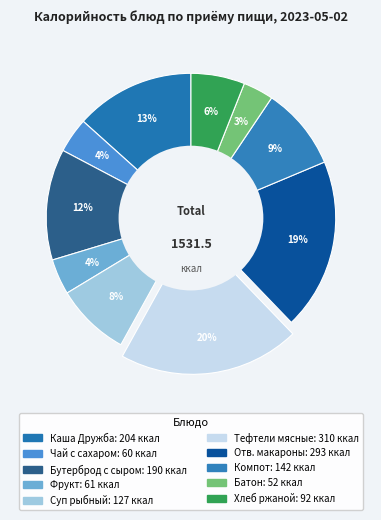

How many segments does this pie chart have?

10